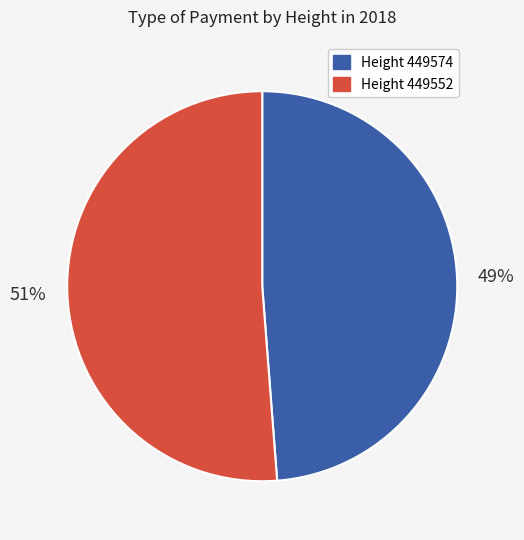

Is there any slice that represents more than half of the pie?

Yes